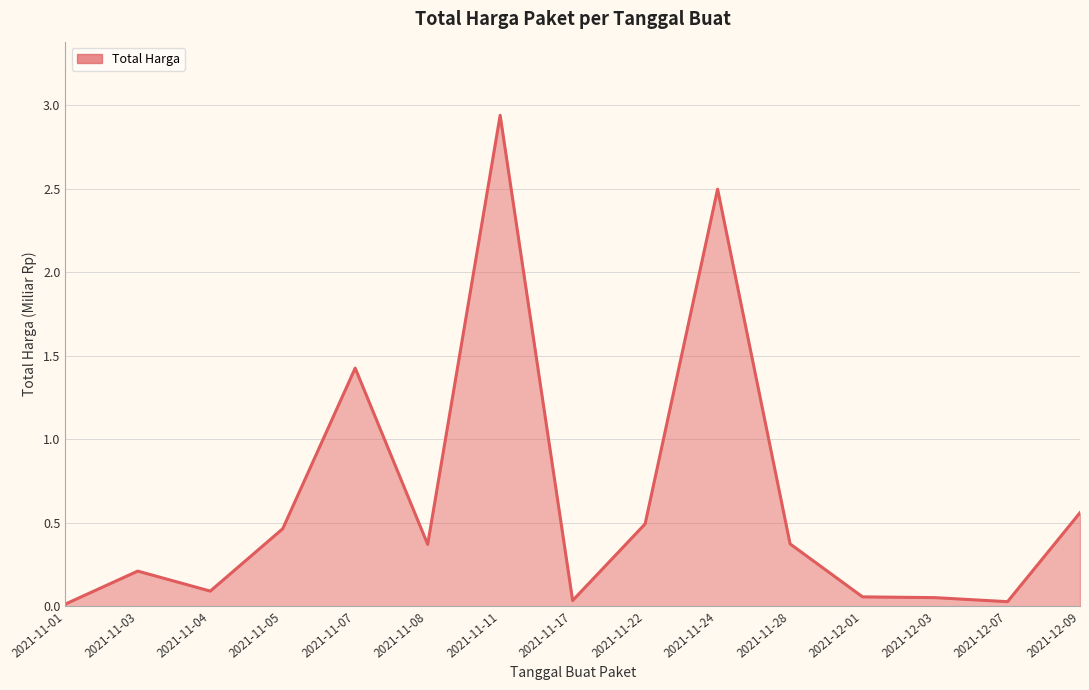

What is the change in value from 2021-11-07 to 2021-11-28?

-1.1